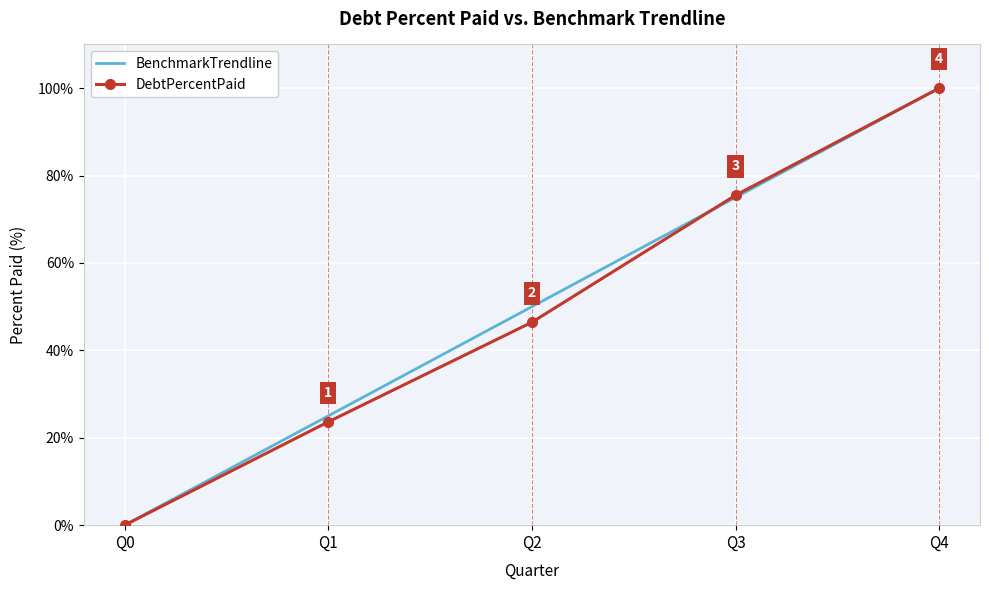

Which series has the largest total across all categories?

BenchmarkTrendline